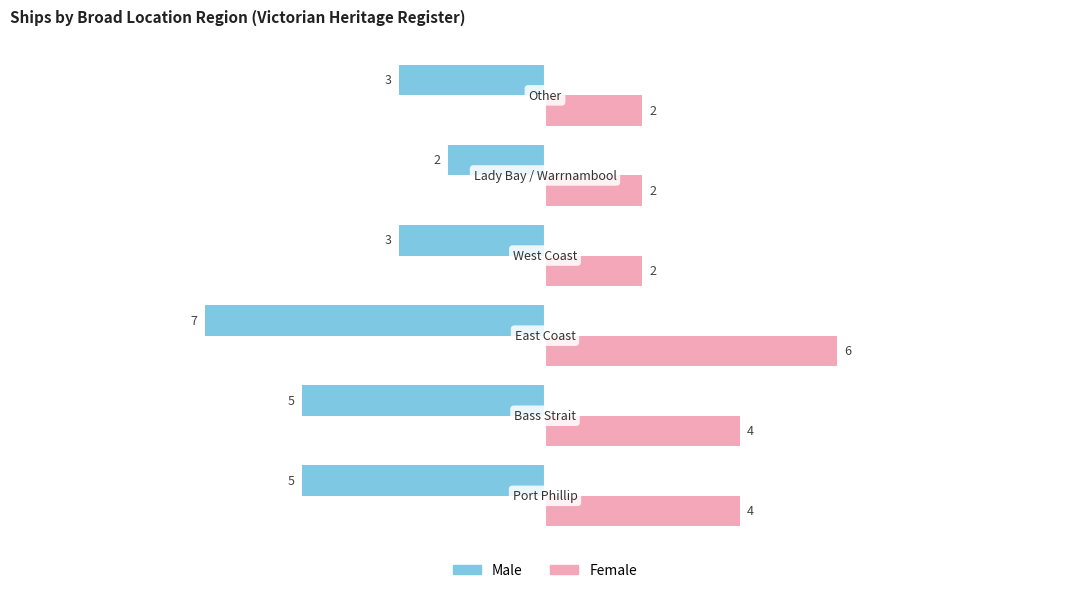

List the series in order of their overall mean, highest first.

Female, Male